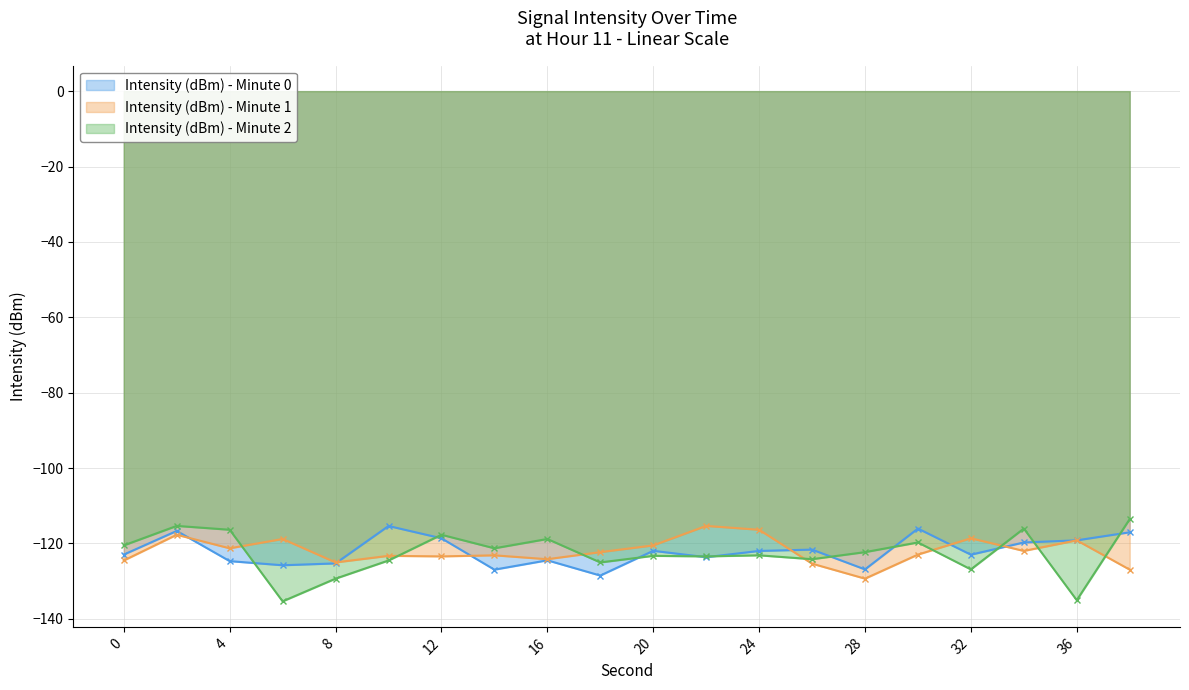

Rank the series by their maximum value, from lowest to highest.

Intensity (dBm) - Minute 0, Intensity (dBm) - Minute 1, Intensity (dBm) - Minute 2